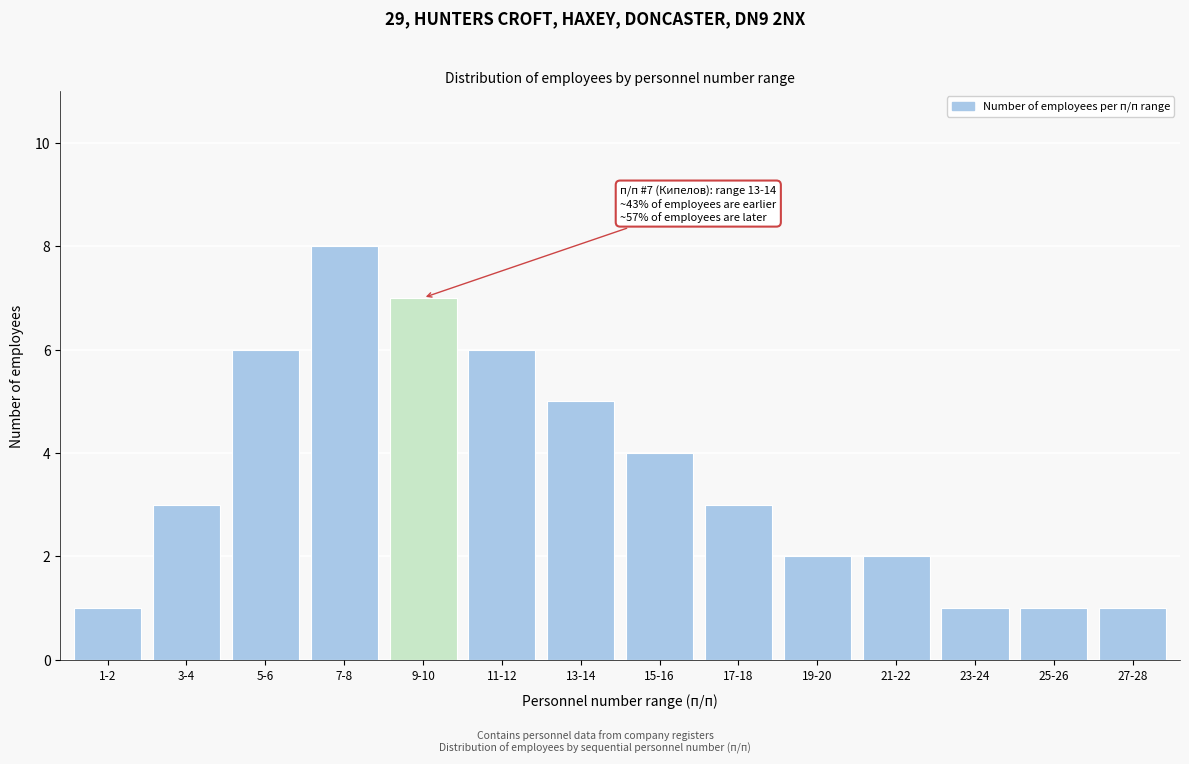

Reading left to right, extract all data points from this chart.

1-2=1	3-4=3	5-6=6	7-8=8	9-10=7	11-12=6	13-14=5	15-16=4	17-18=3	19-20=2	21-22=2	23-24=1	25-26=1	27-28=1